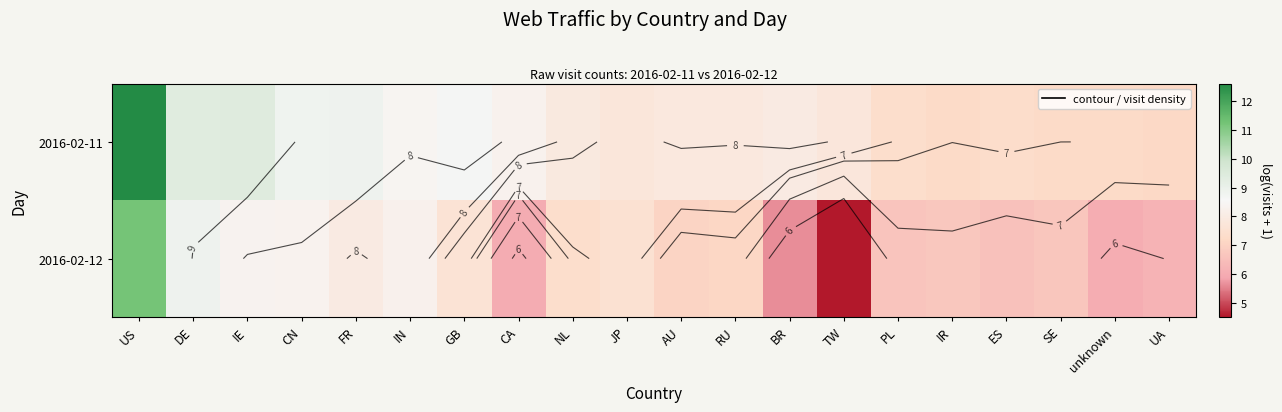

Read the 2016-02-12 value at DE.

8.9